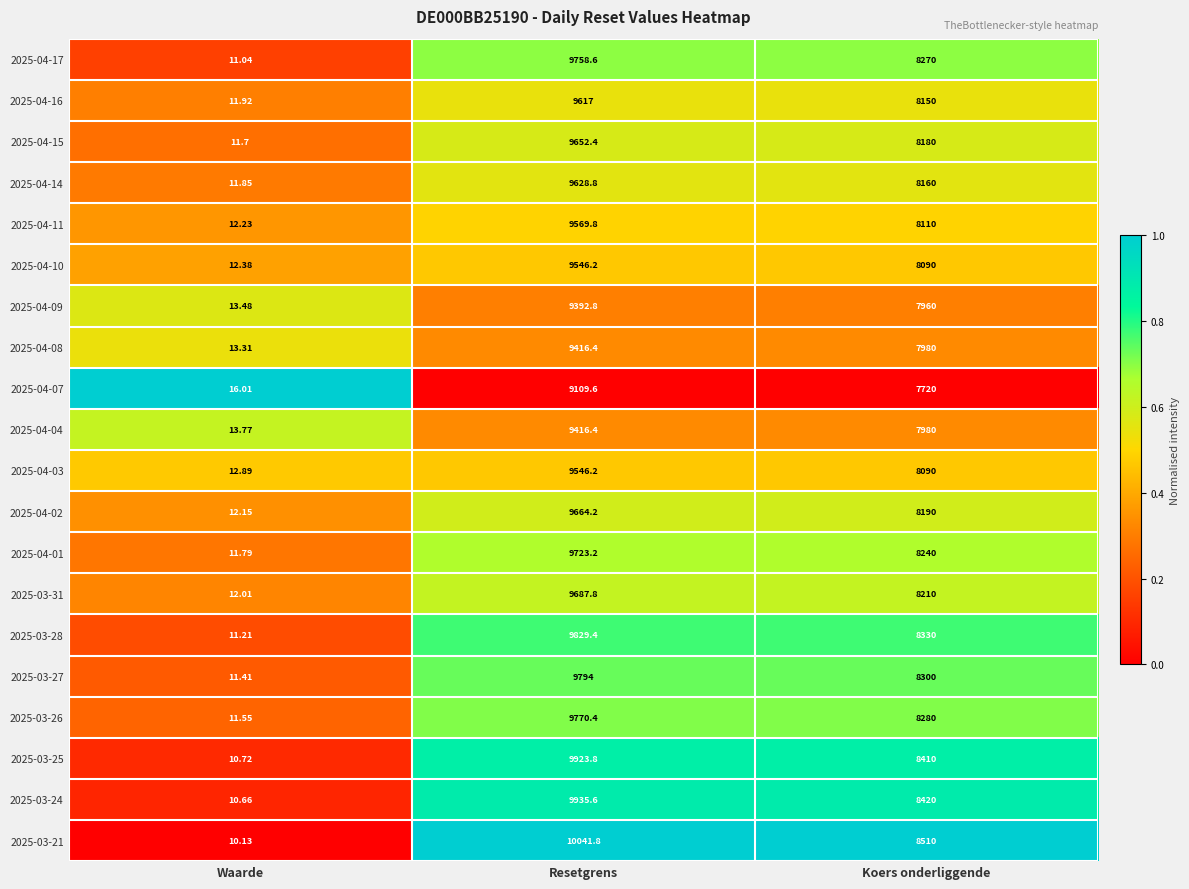

Which series changed the most between Waarde and Resetgrens?

2025-03-21